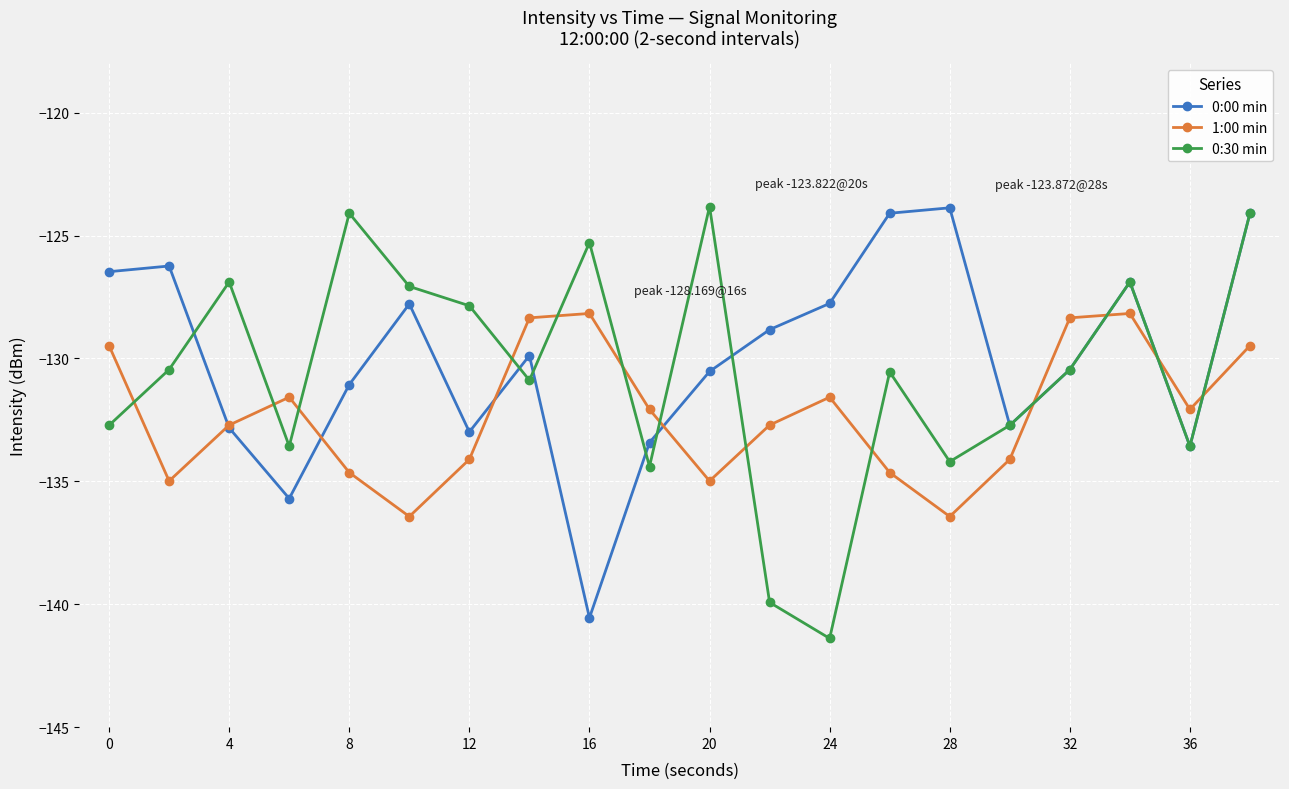

What is the maximum value shown in the chart?

-123.8